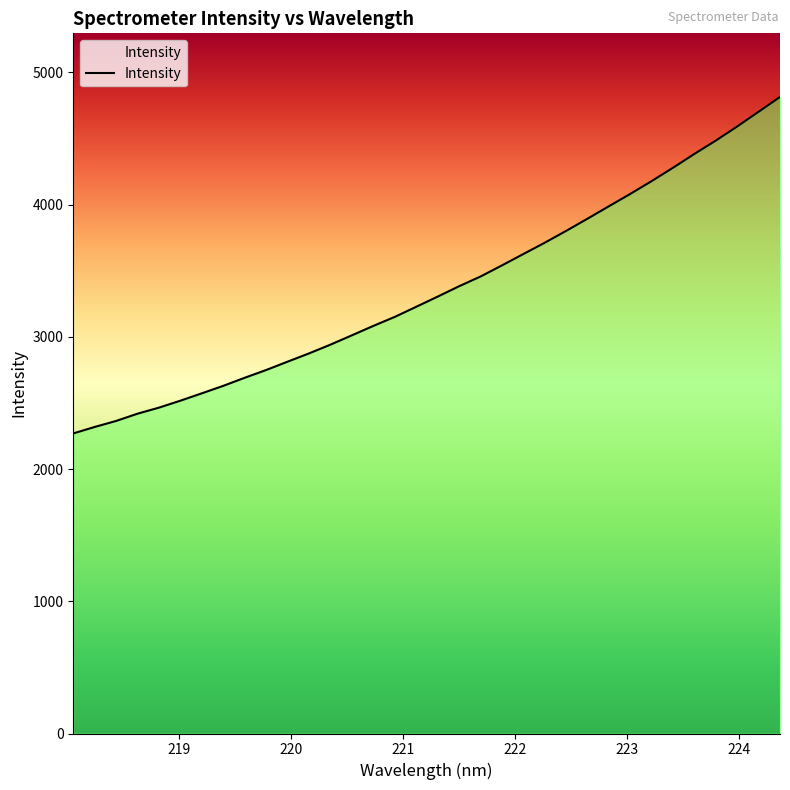

What is the difference between the maximum and minimum values?

2544.2